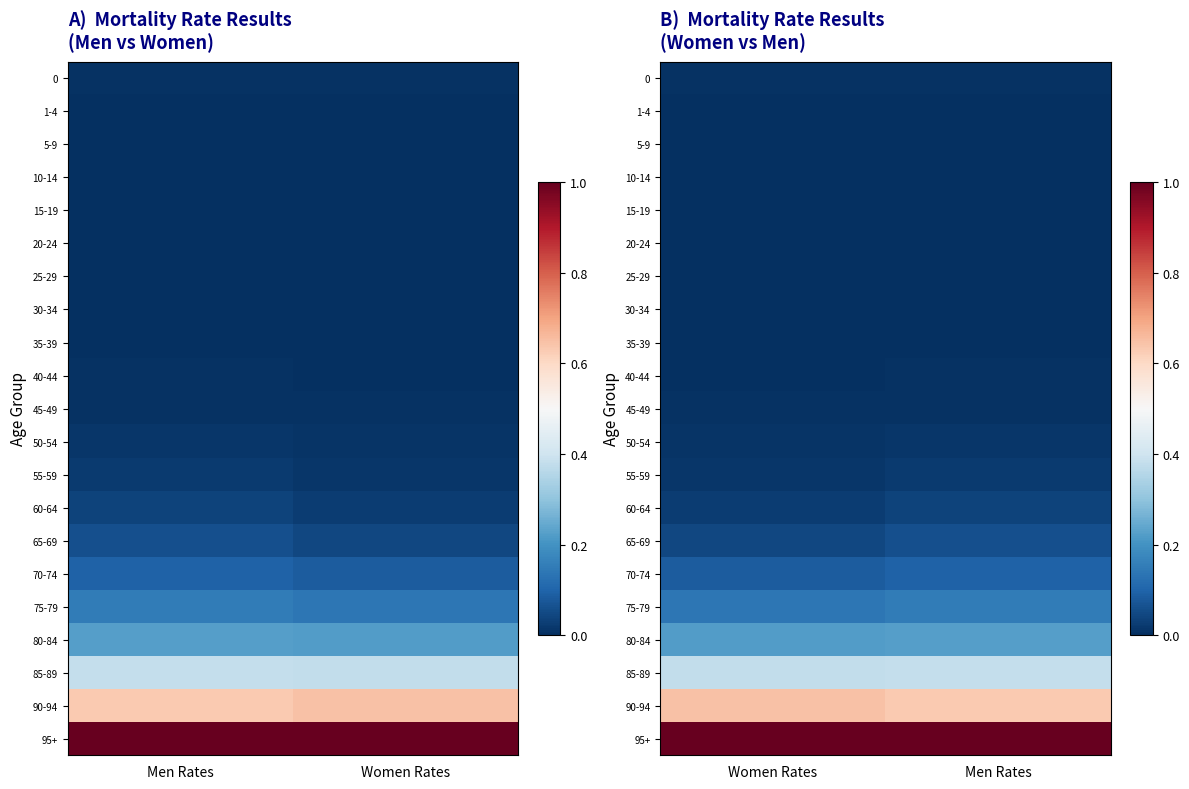

The 5-9 series shows 0.0 at Women Rates. True or false?

True